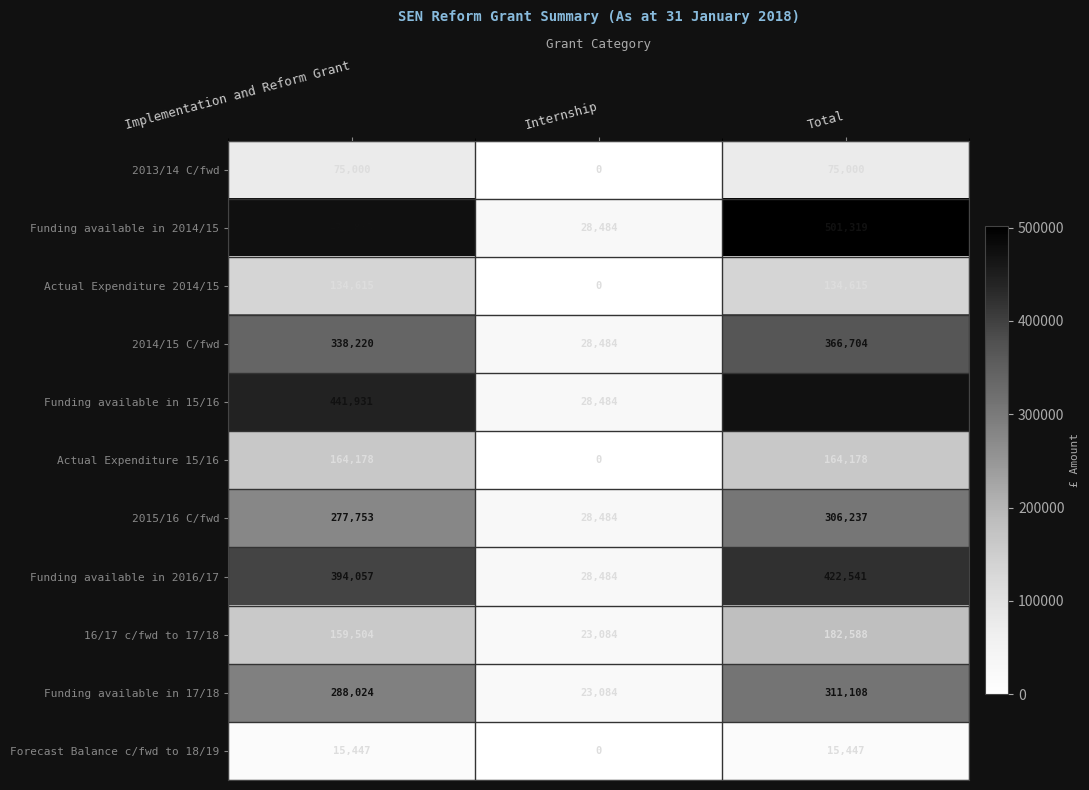

What is the maximum value for Forecast Balance c/fwd to 18/19?

15447